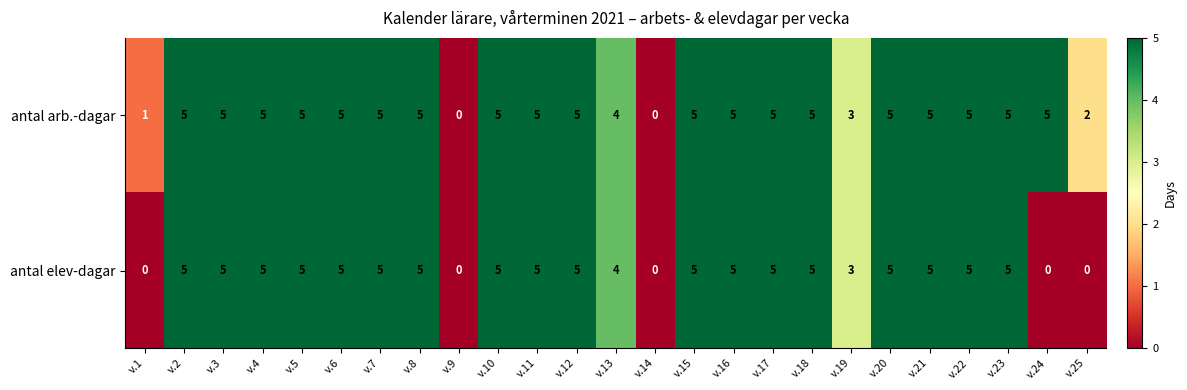

True or false: antal elev-dagar has a value of 5 at v.2.

True